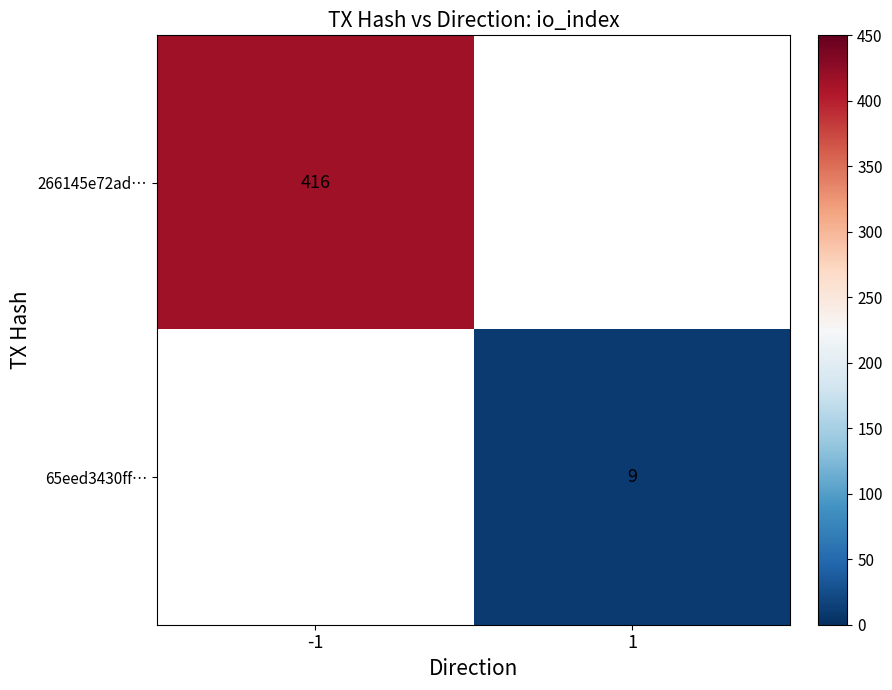

True or false: 65eed3430ff… has a value of 9 at 1.

True